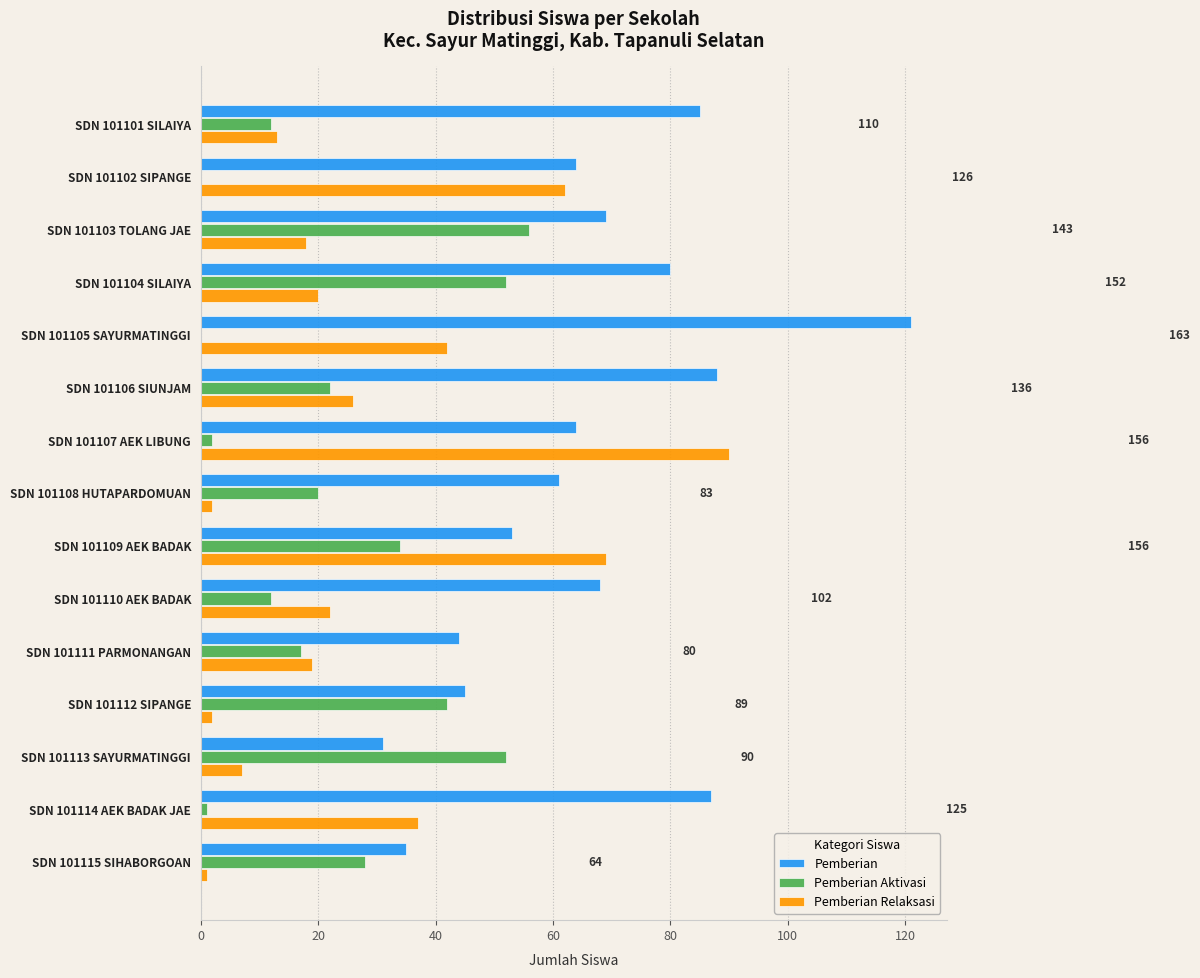

At which category does the chart reach its peak across all series?

SDN 101105 SAYURMATINGGI